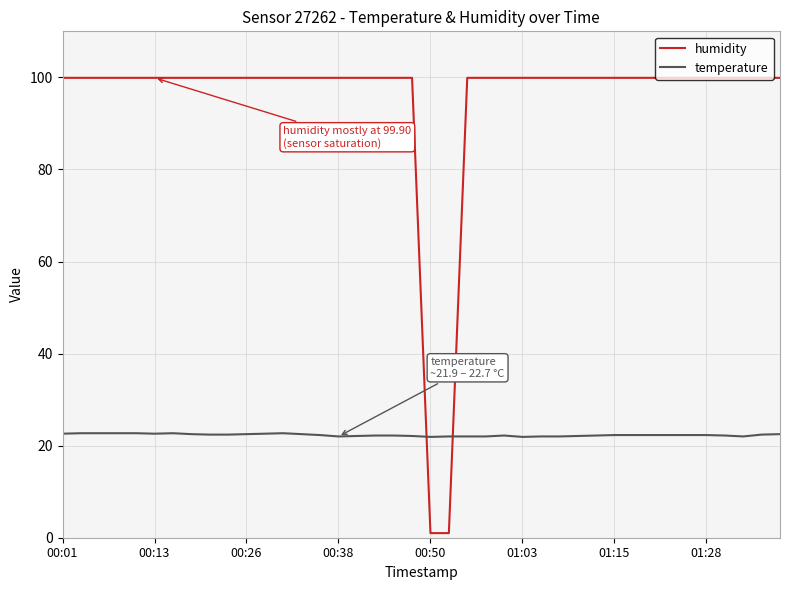

What are all the series names shown in the legend?

humidity, temperature